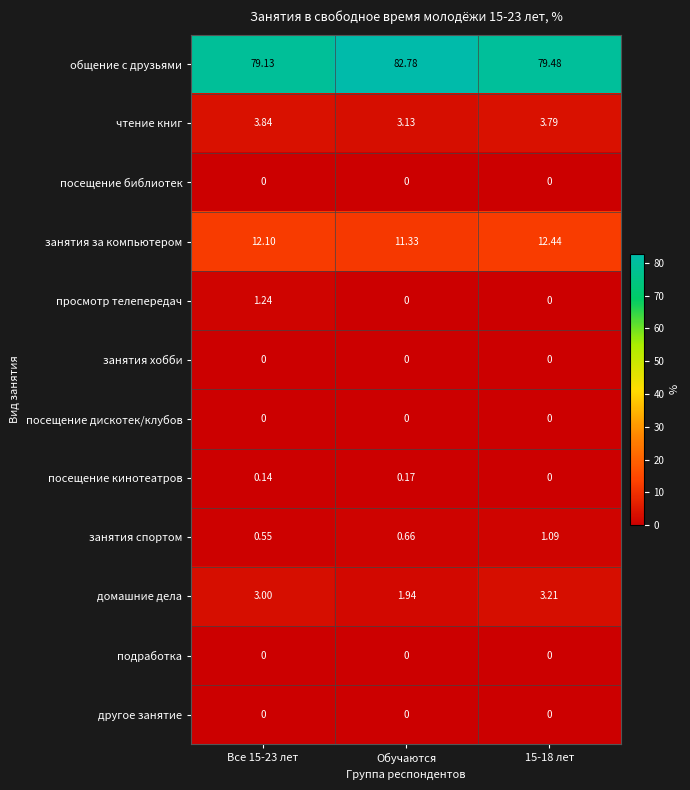

Between Обучаются and 15-18 лет, which series saw the biggest shift?

общение с друзьями